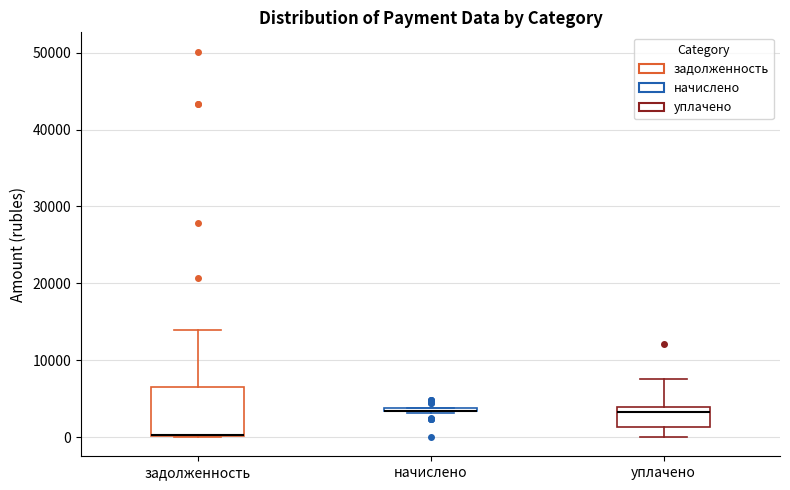

Where does the median line of the box for уплачено sit on the y-axis? The values are not printed on the chart, so give them approximately, as read against the axis.

3000